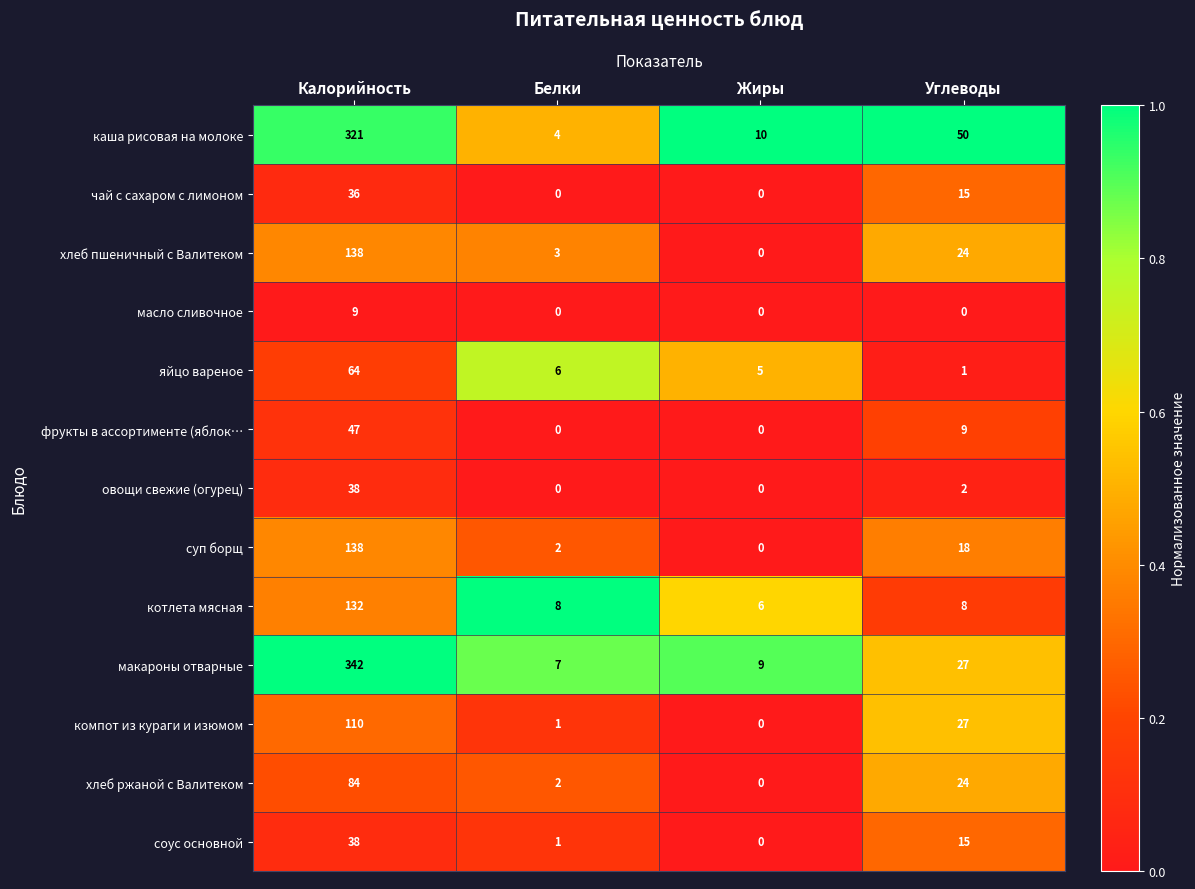

Is the value of масло сливочное at Углеводы greater than the value of фрукты в ассортименте (яблок… at Калорийность?

No